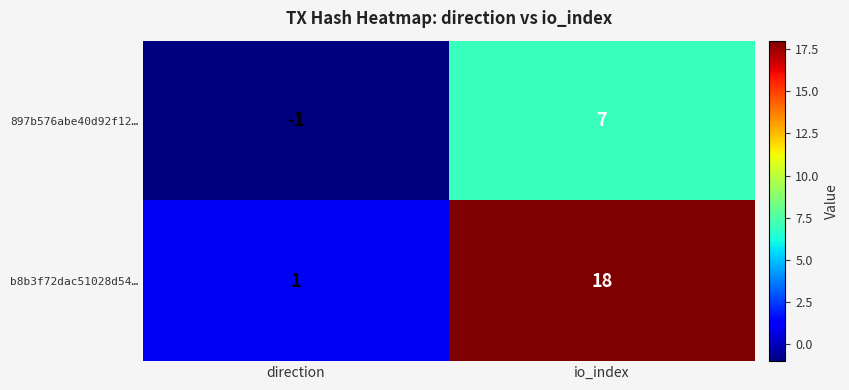

What is the sum of the 897b576abe40d92f12… values at direction and io_index?

6